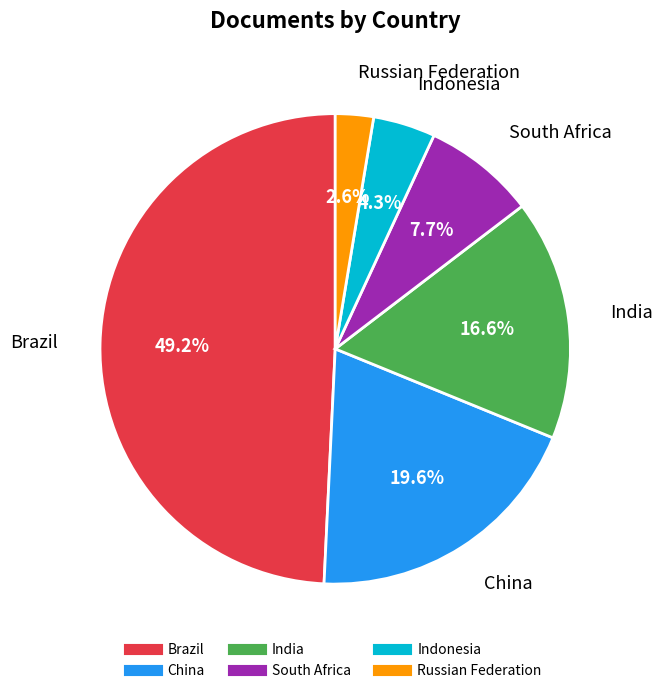

Which has a higher value, China or Brazil?

Brazil